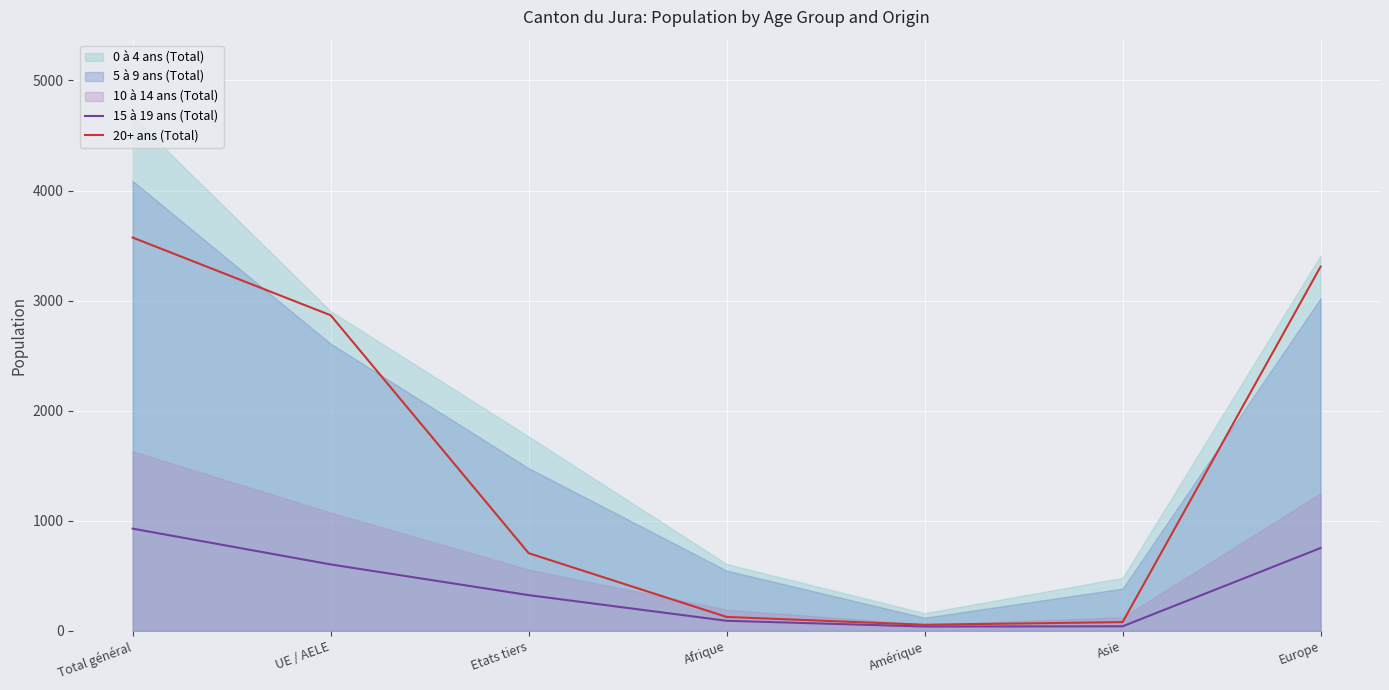

What is the label of the 7th point from the right?

Total général